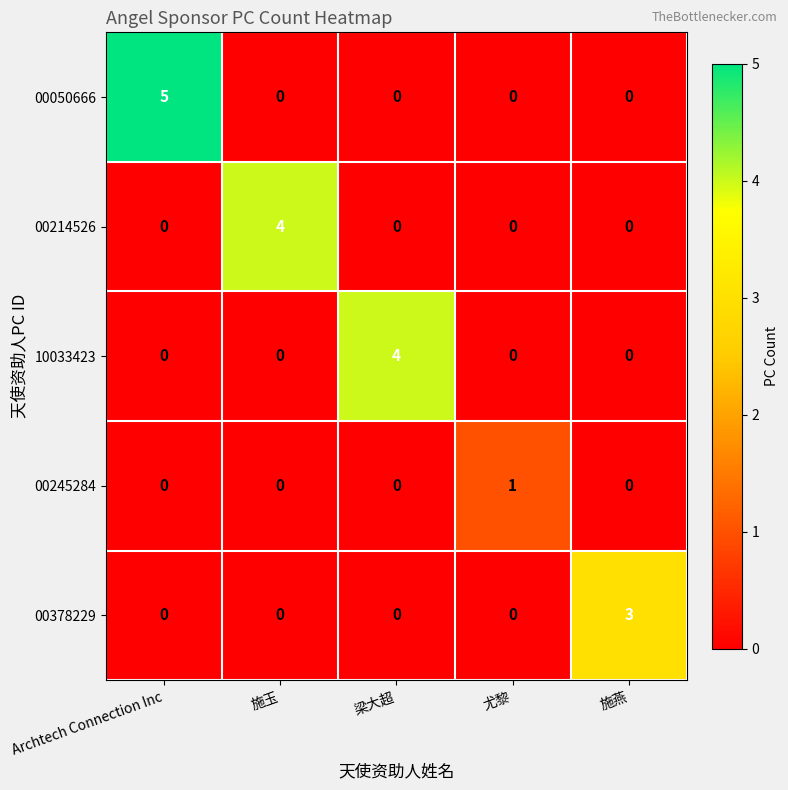

How many 00214526 values are between 0 and 1?

4